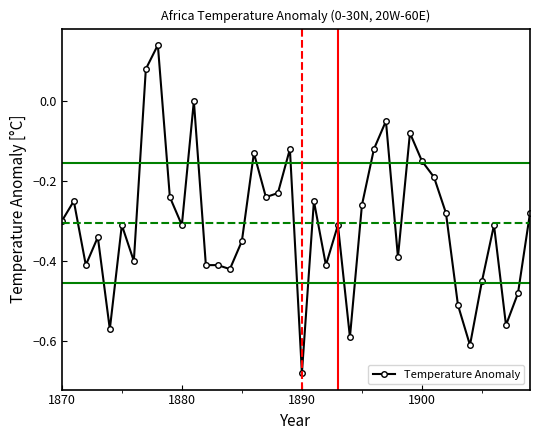

What is the difference between the maximum and minimum values?

0.8